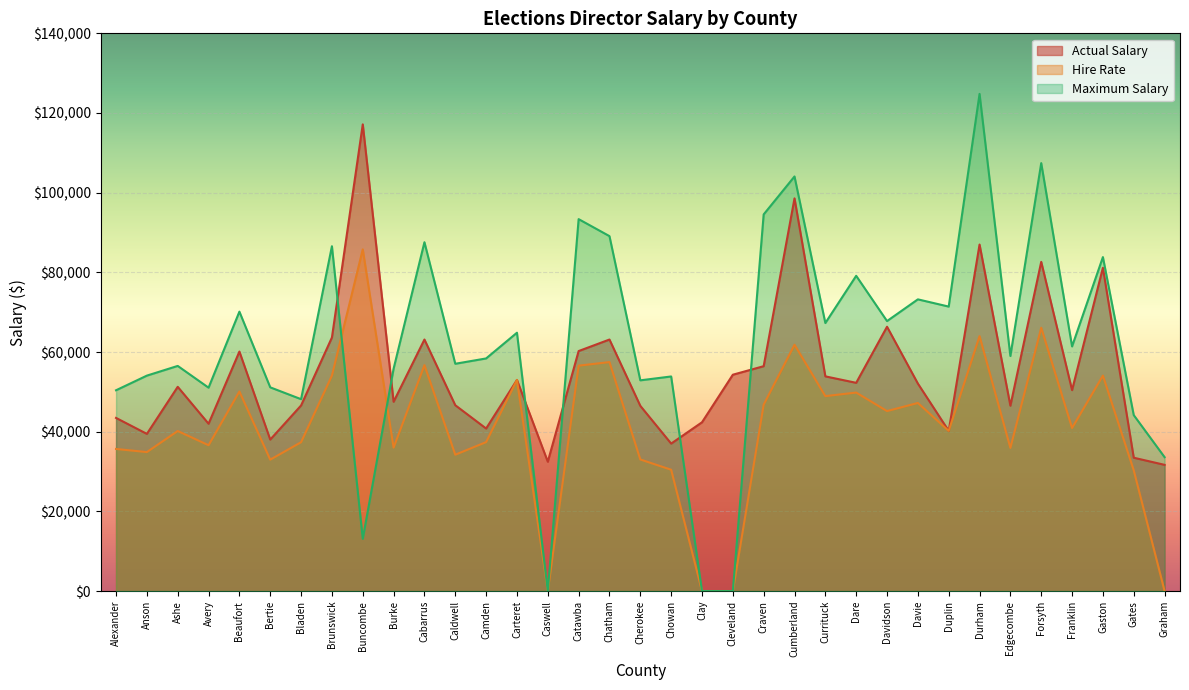

Which label corresponds to the smallest value in the chart?

Caswell